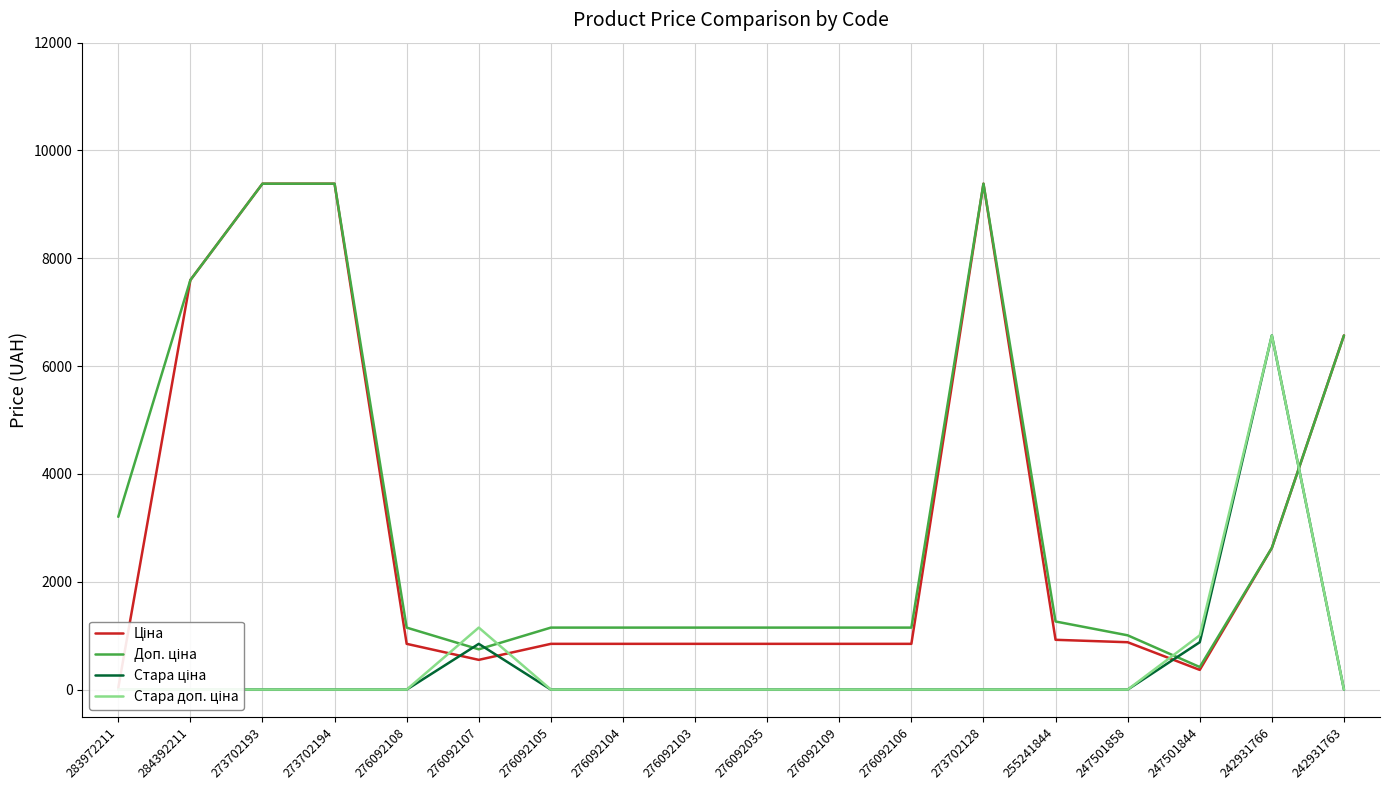

Is this an area chart (filled region under the line)?

No